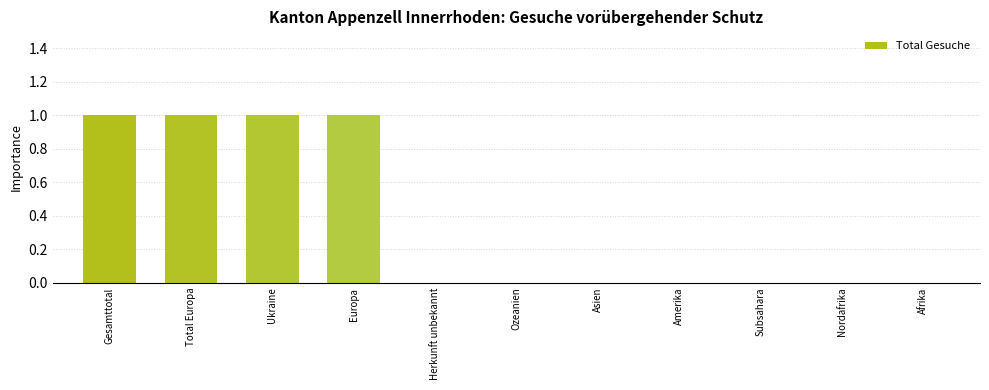

What is the sum of all values?

4